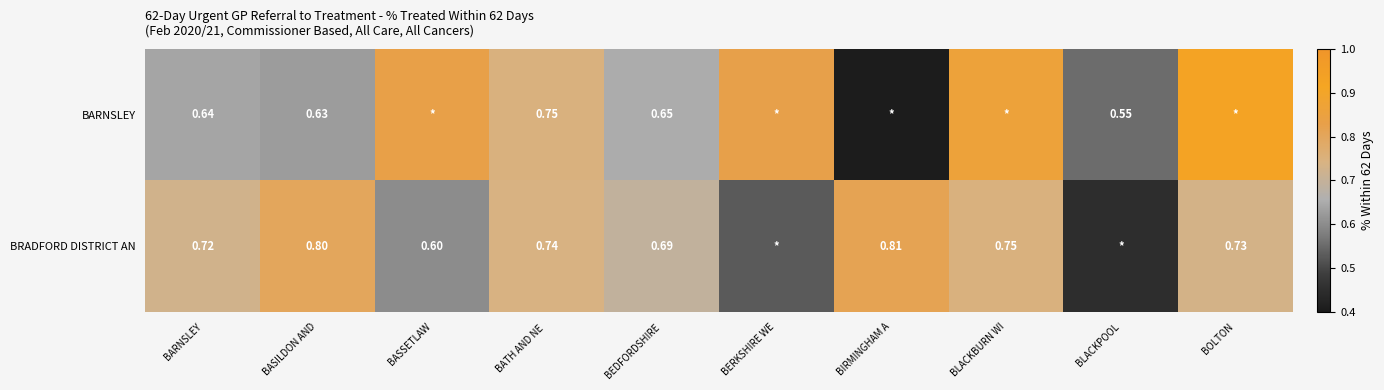

Is the value of BARNSLEY at BLACKPOOL greater than the value of BRADFORD DISTRICT AN at BARNSLEY?

No